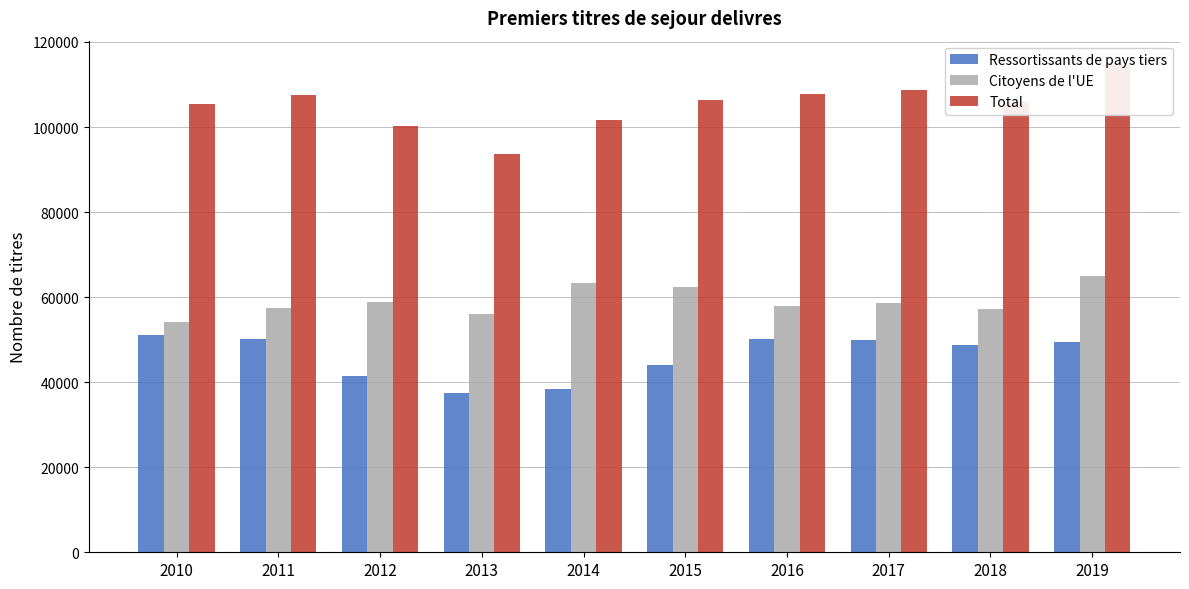

Reading left to right, what are all the values shown in this chart?

Ressortissants de pays tiers: 2010=51109	2011=50080	2012=41492	2013=37534	2014=38463	2015=43966	2016=50079	2017=49895	2018=48670	2019=49513
Citoyens de l'UE: 2010=54223	2011=57421	2012=58762	2013=56051	2014=63267	2015=62310	2016=57800	2017=58711	2018=57319	2019=65065
Total: 2010=105332	2011=107501	2012=100254	2013=93585	2014=101730	2015=106276	2016=107879	2017=108606	2018=105989	2019=114578